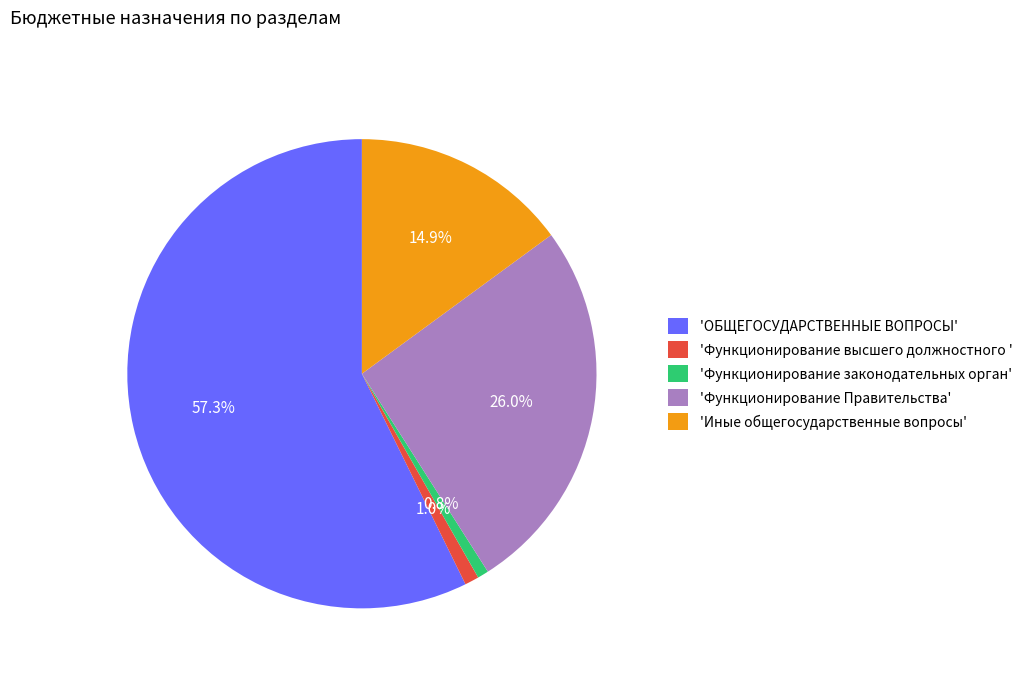

Approximately how many times larger is the value at 'Функционирование высшего должностного ' compared to 'Функционирование законодательных орган'?

1.3